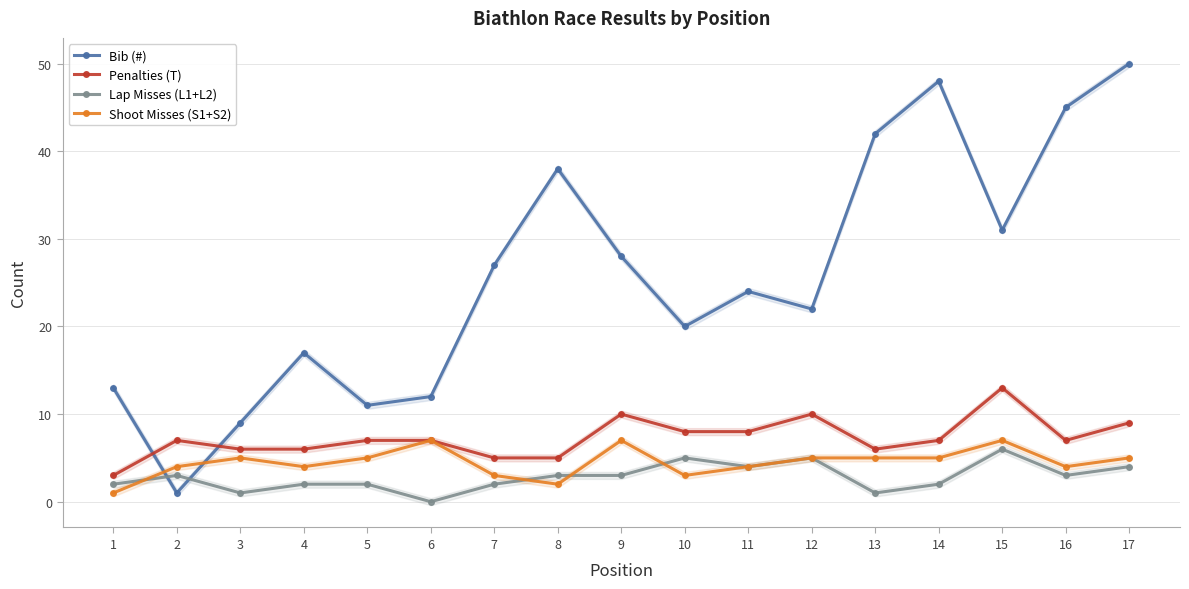

What is the value of the Shoot Misses (S1+S2) point at the 6th from the left?

7